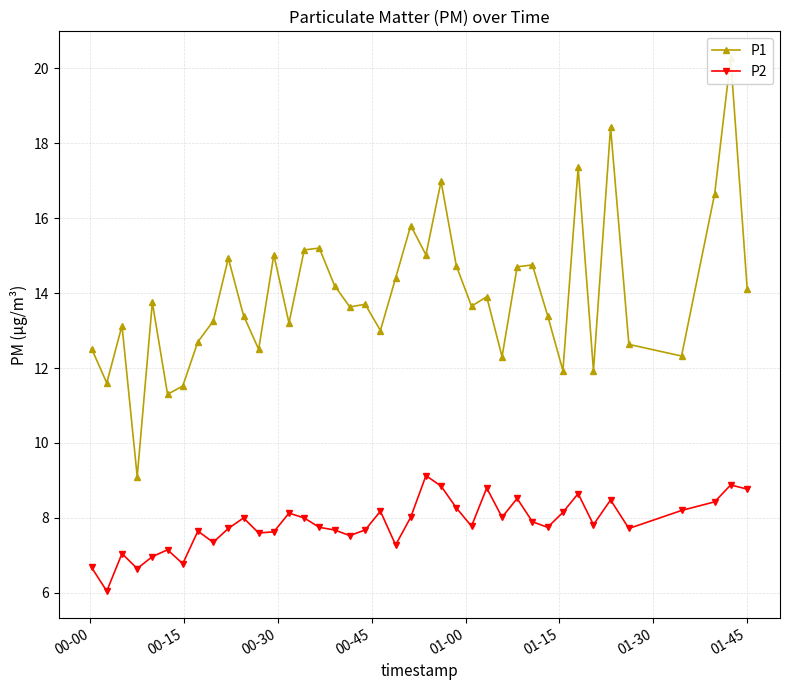

True or false: P2 has more than 2 interior local peaks.

True